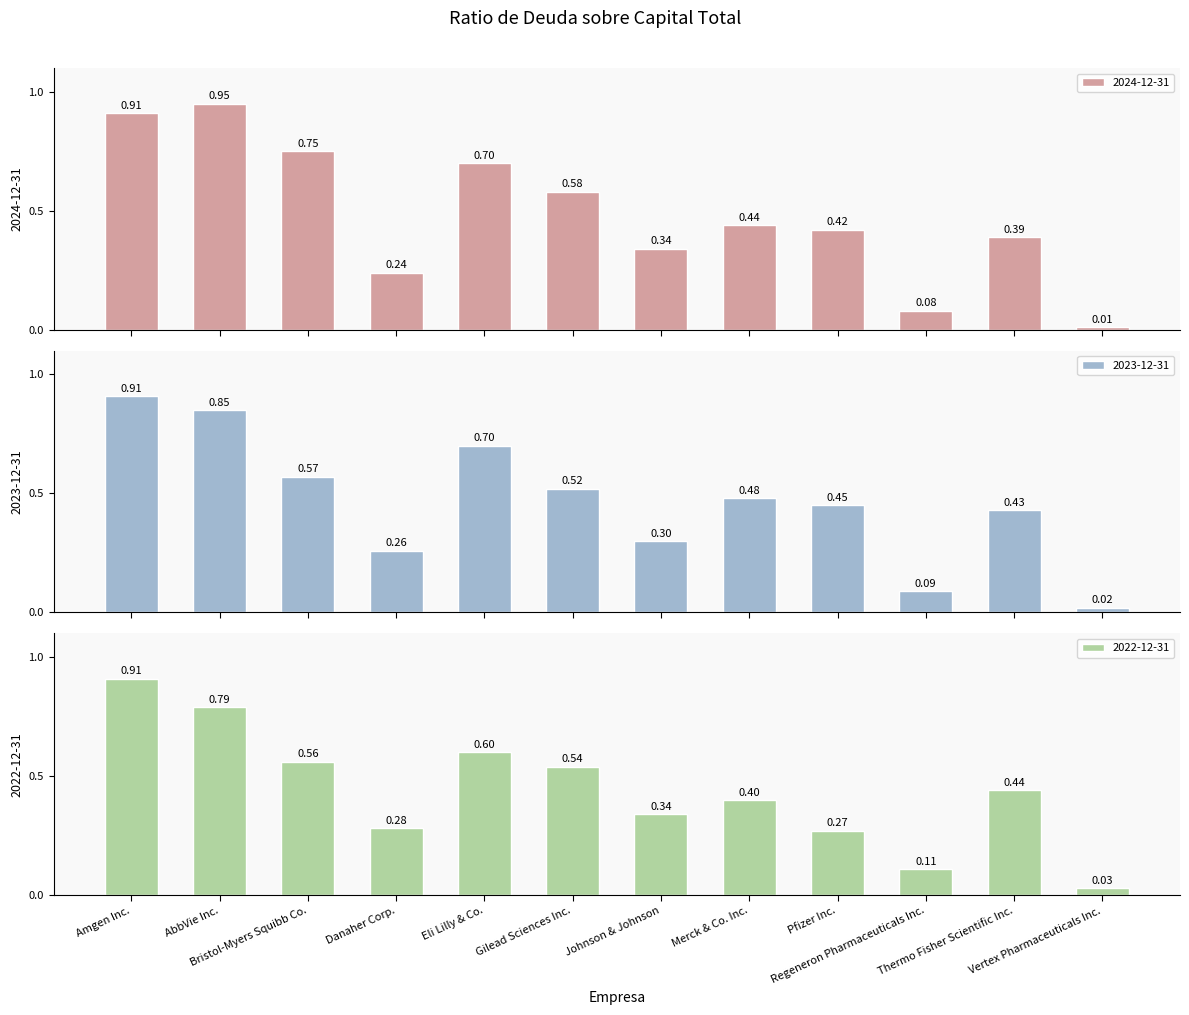

What is the maximum value shown in the chart?

0.9